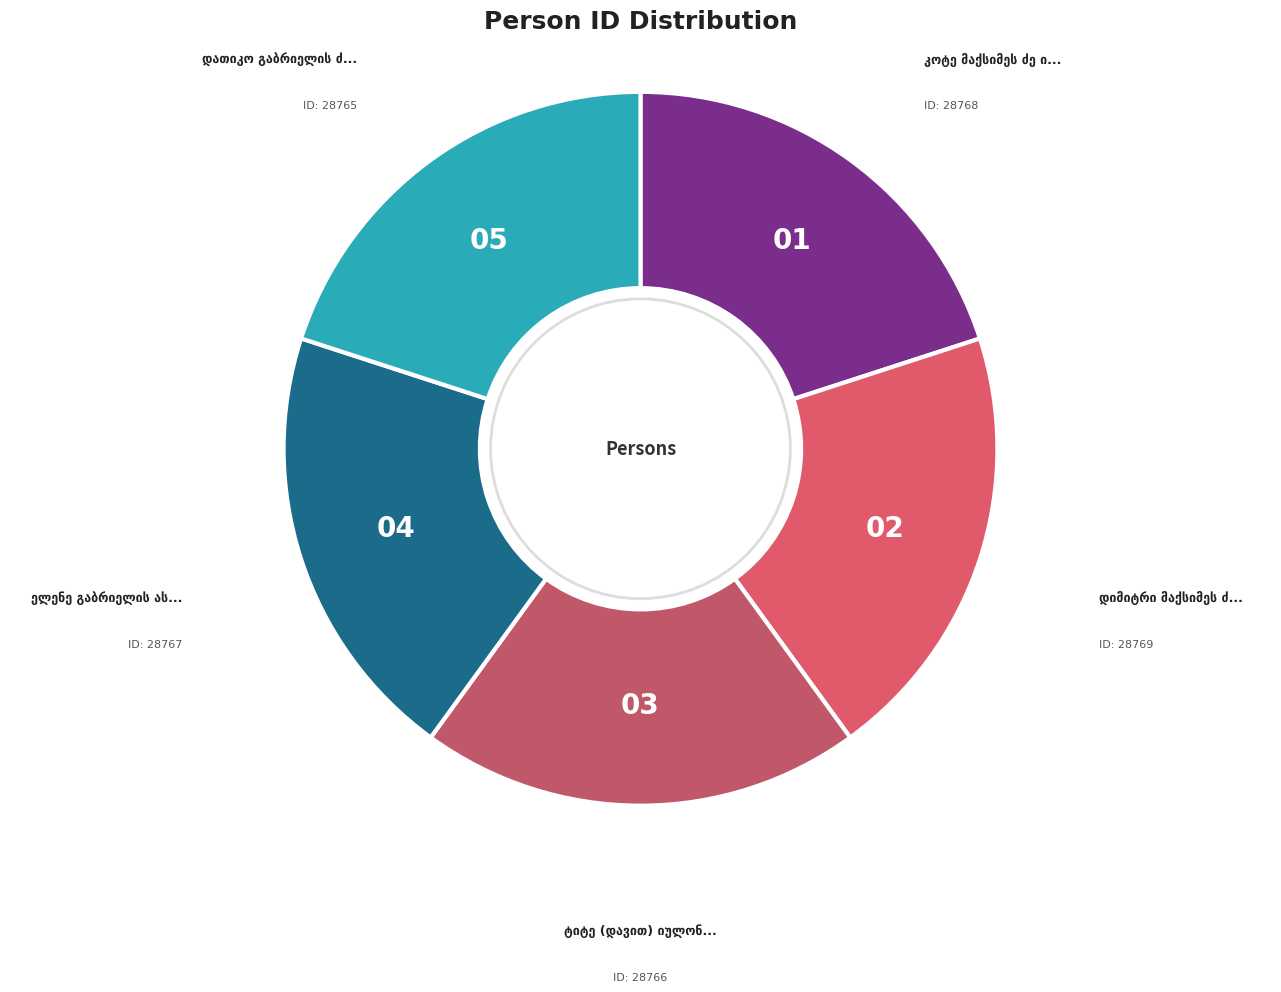

To the nearest percent, what percentage of the pie is კოტე მაქსიმეს ძე იმნაძე?

20%